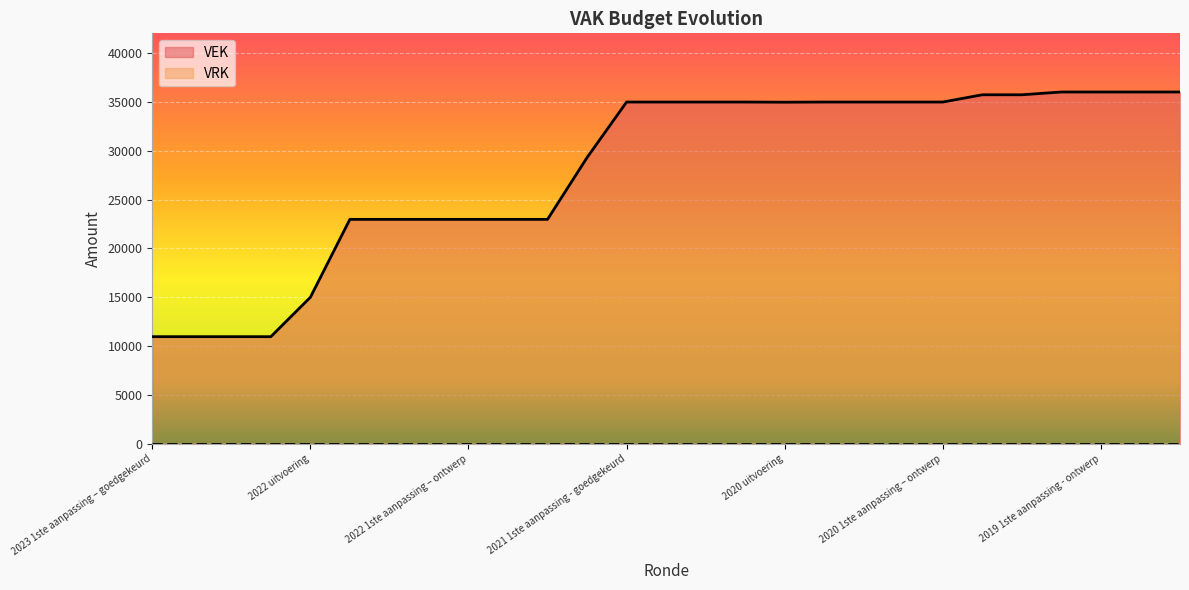

Which series has the widest spread of values?

VEK